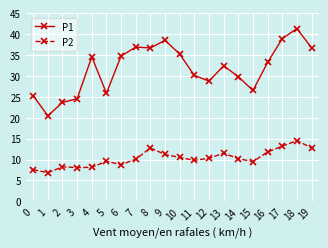

Does the chart display data point markers on the line(s)?

Yes